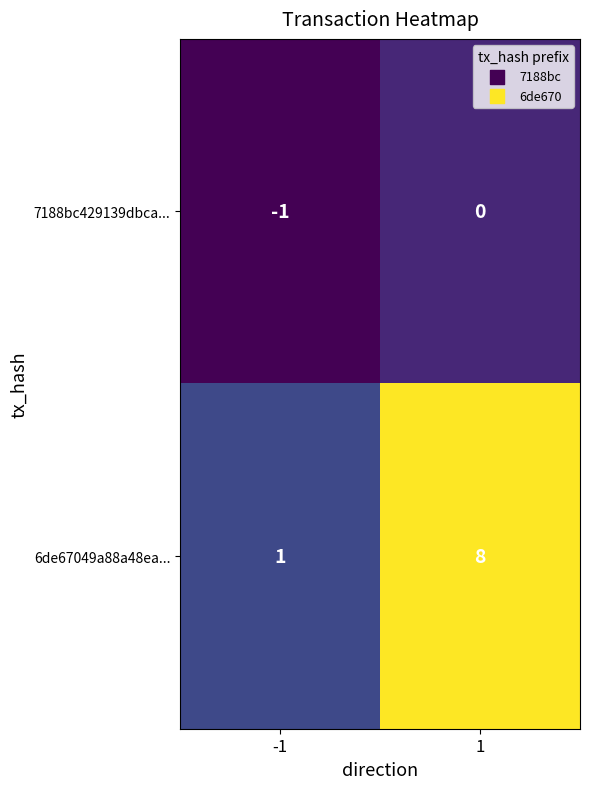

What is the approximate value of 6de67049a88a48ea... at 1?

8